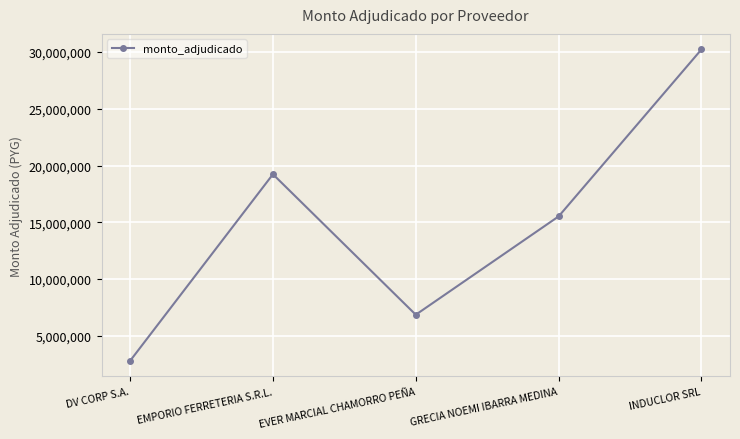

Which category has the lowest value across all series?

DV CORP S.A.